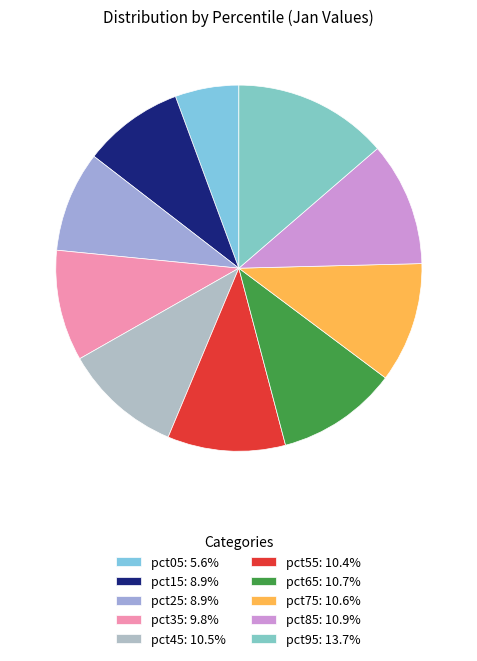

How many segments does this pie chart have?

10